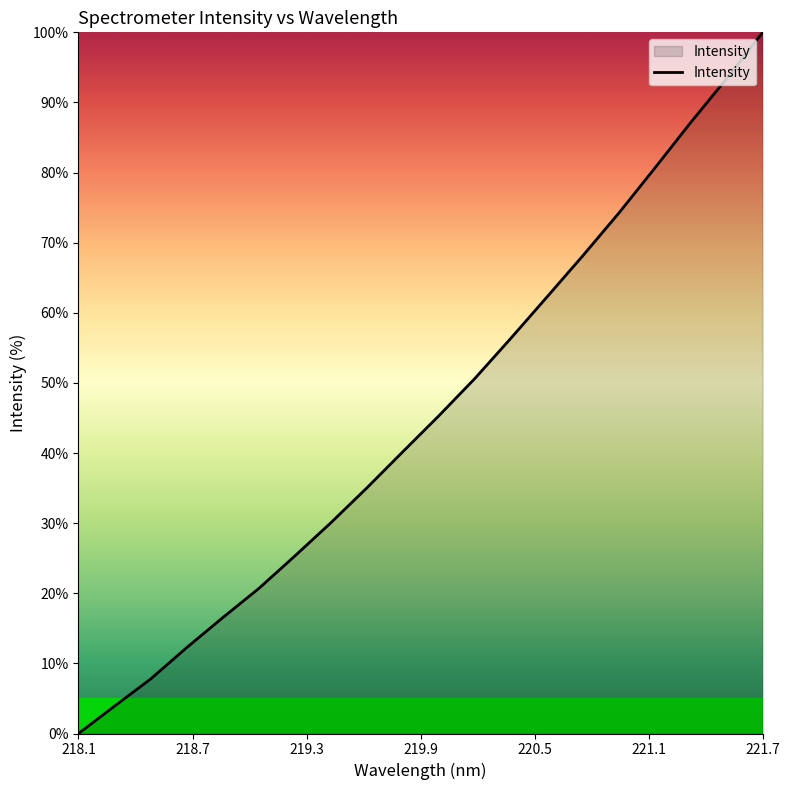

How many values are below 45?

10